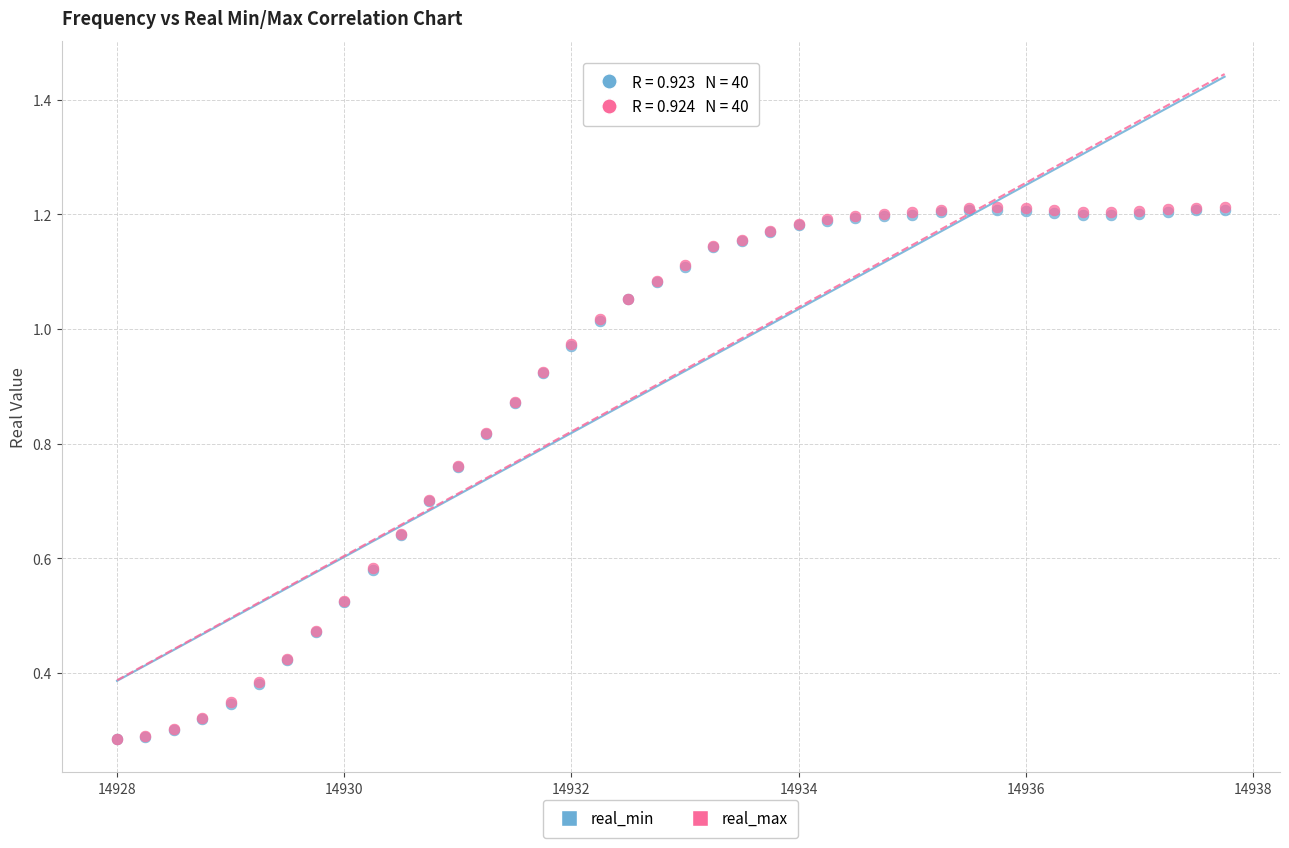

Which series has the largest Y range (max minus min)?

real_max